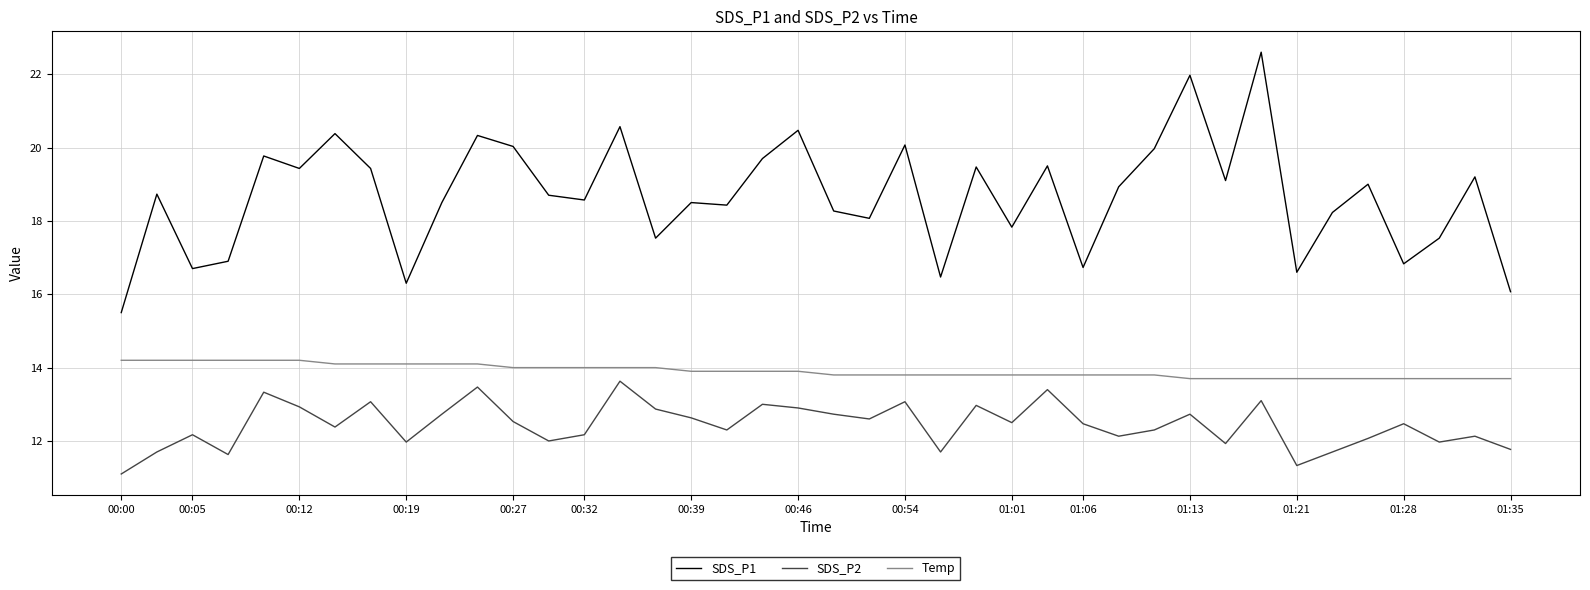

True or false: SDS_P1 and SDS_P2 intersect in this chart.

False